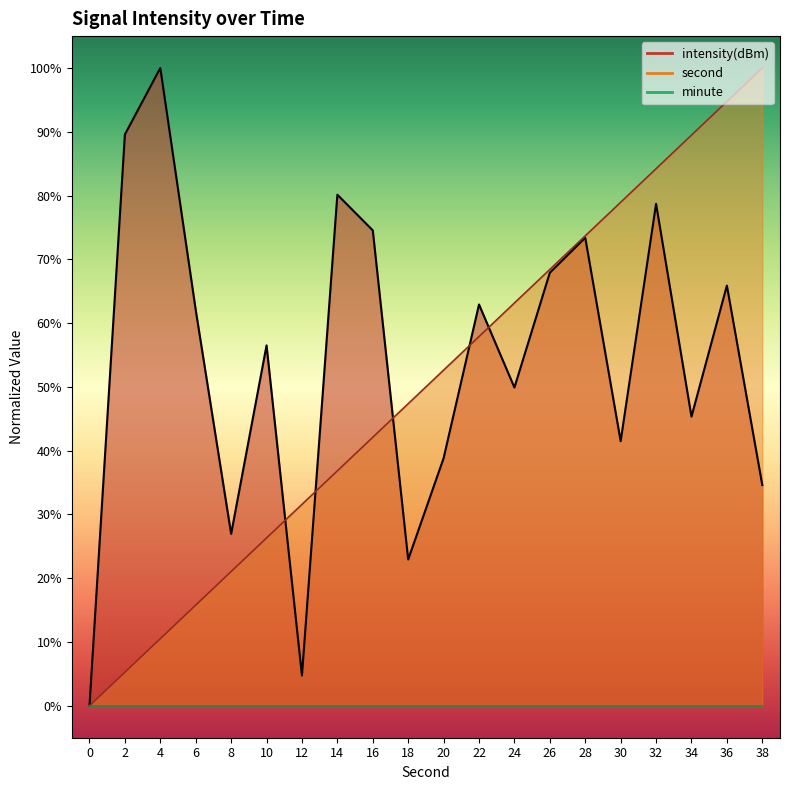

Where do second and intensity first cross each other?

10 and 12